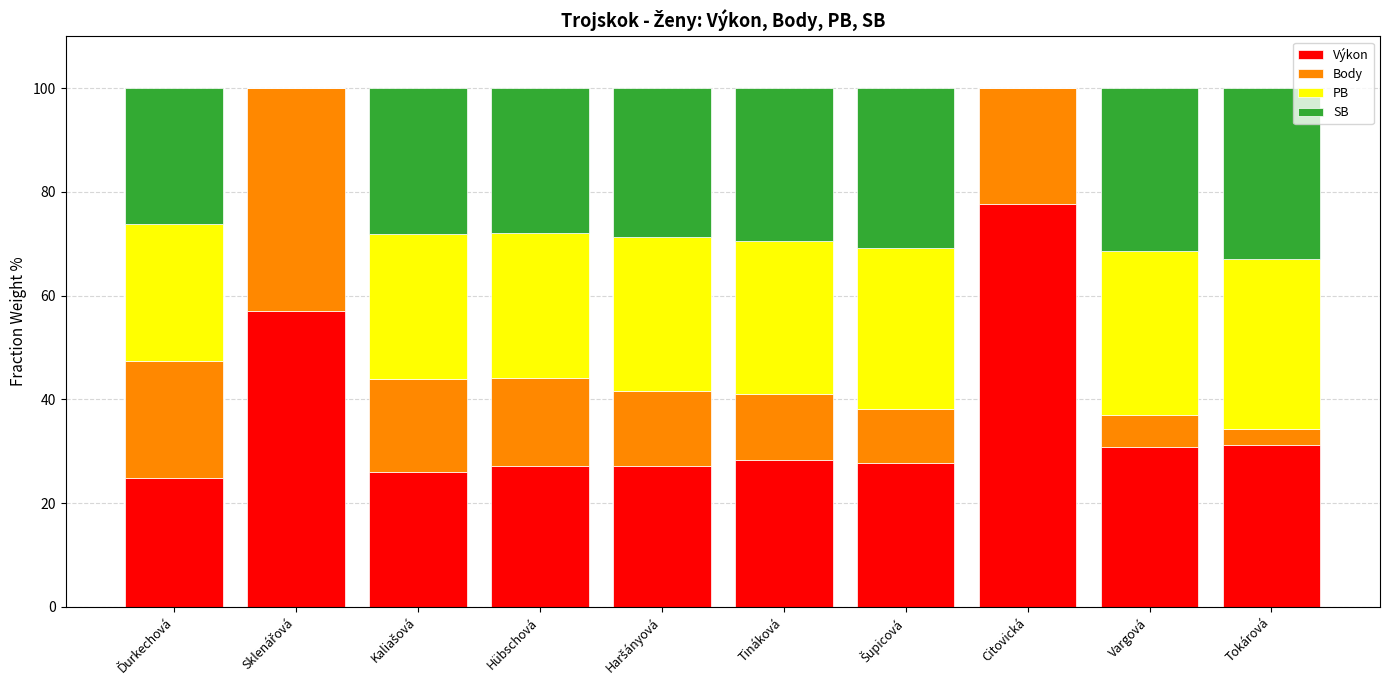

True or false: Výkon has a value of 109.3 at Citovická.

False